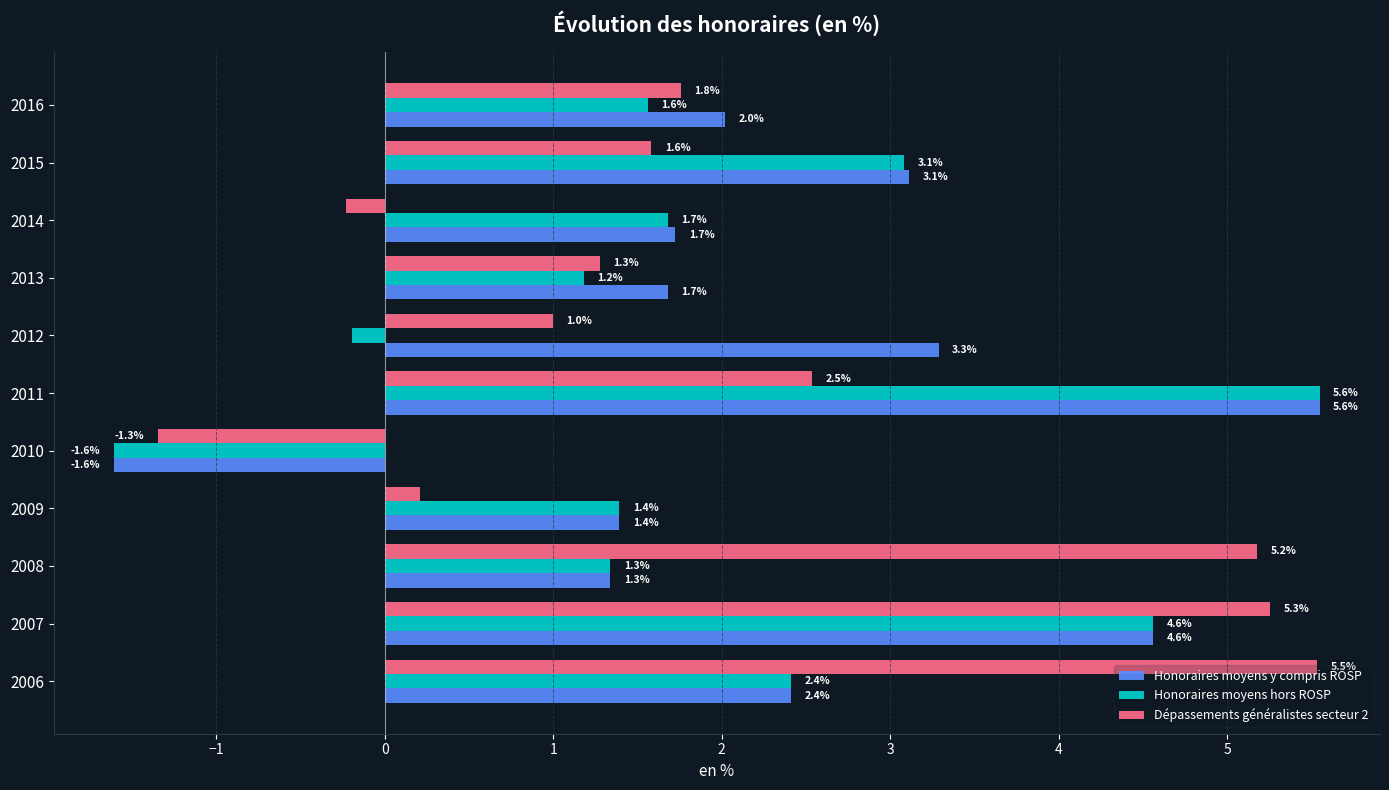

What is the approximate value of Honoraires moyens hors ROSP at 2011?

5.6